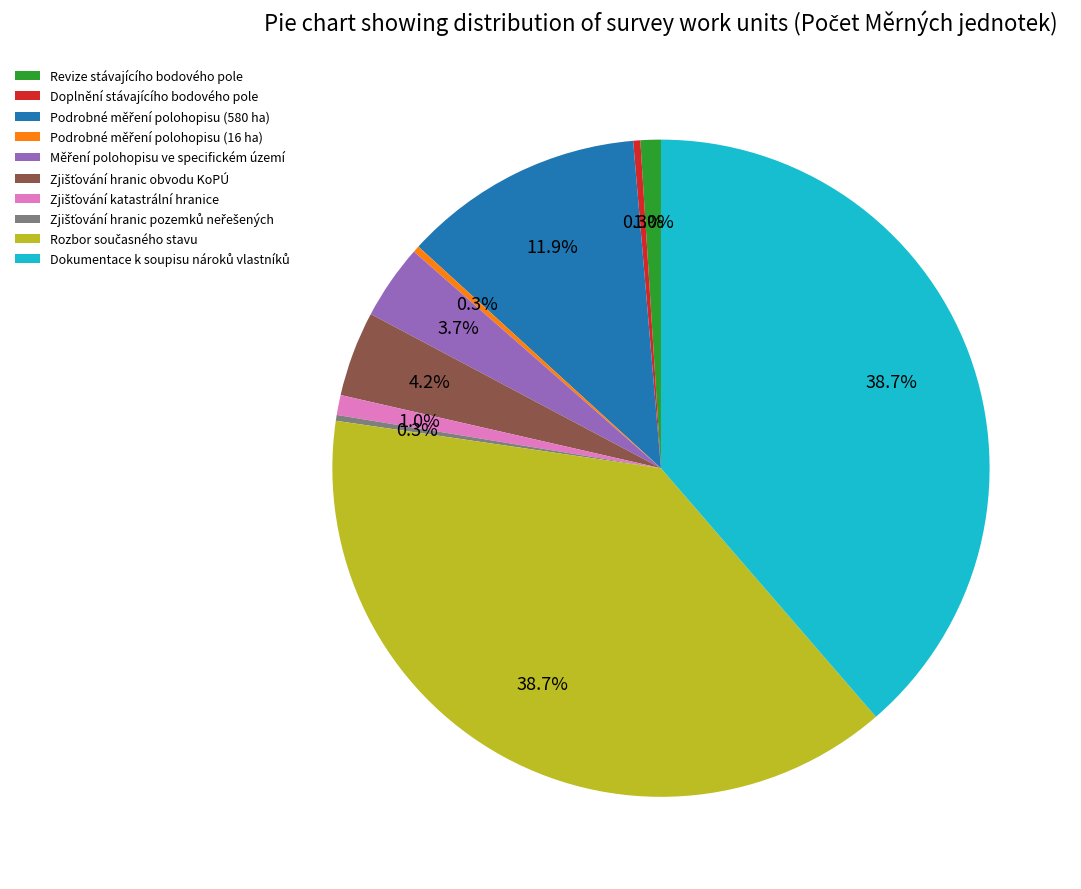

To the nearest percent, what is the difference between the largest and smallest slice percentages?

38%